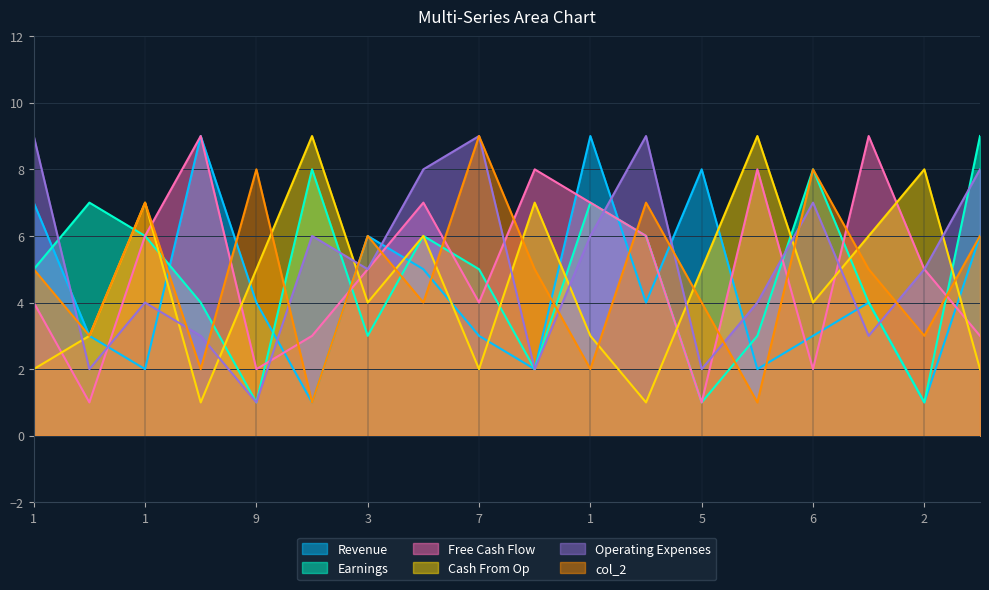

Count the number of data series in this chart.

6